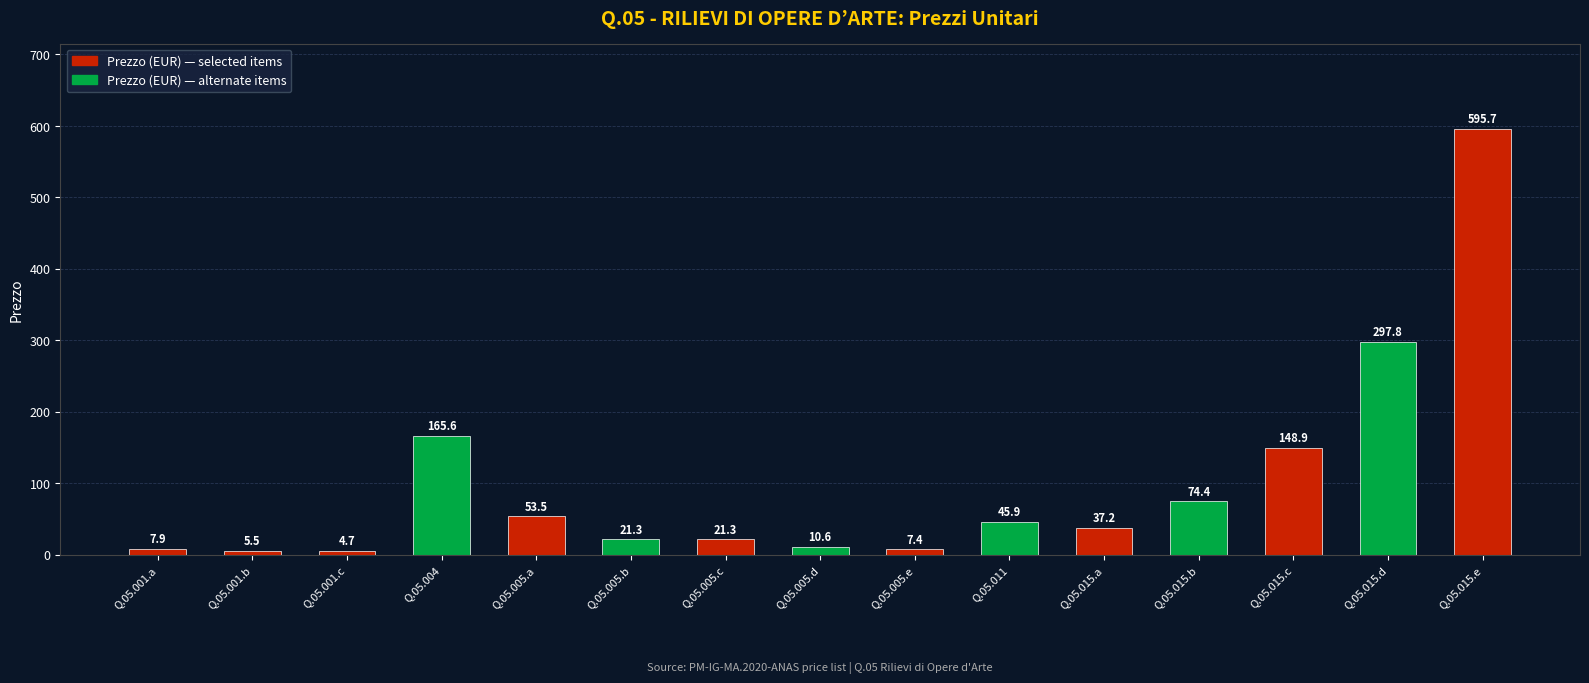

Which has a higher value, Q.05.015.d or Q.05.005.e?

Q.05.015.d